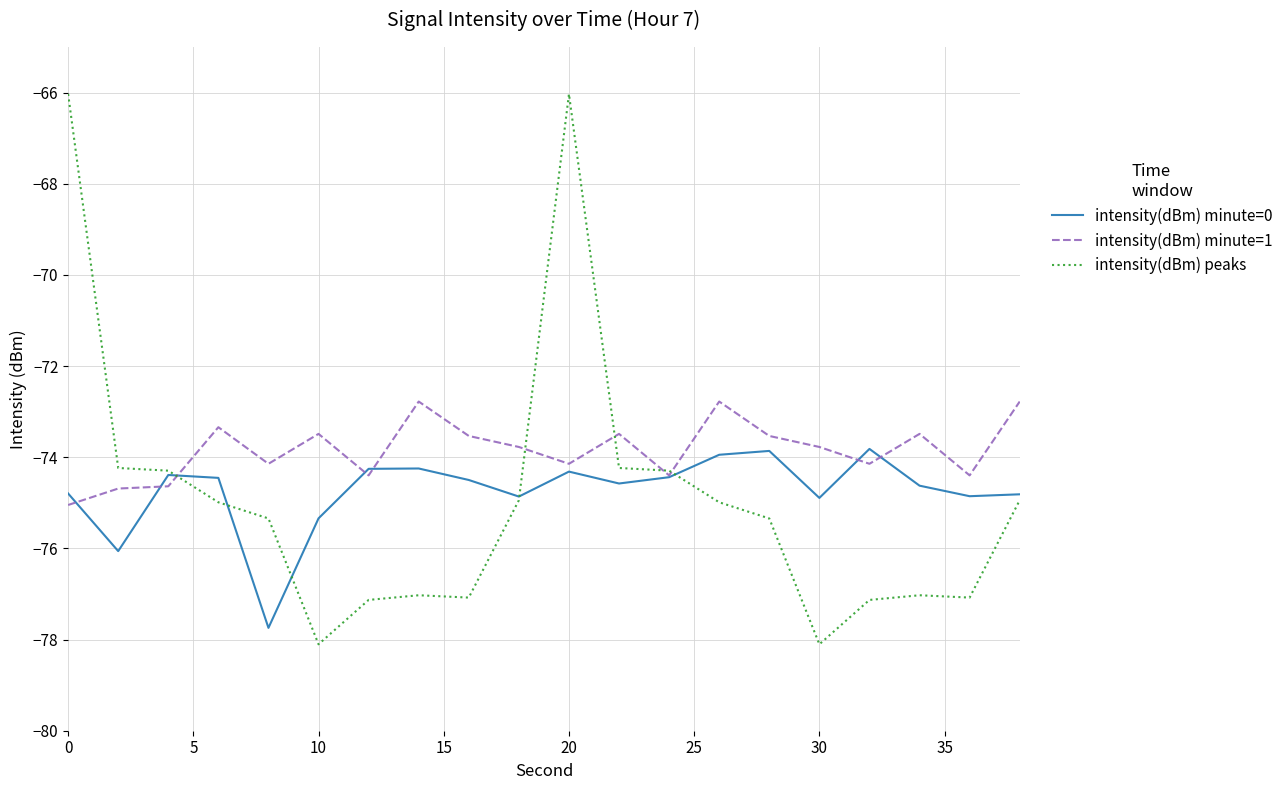

How many distinct data groups are displayed?

3